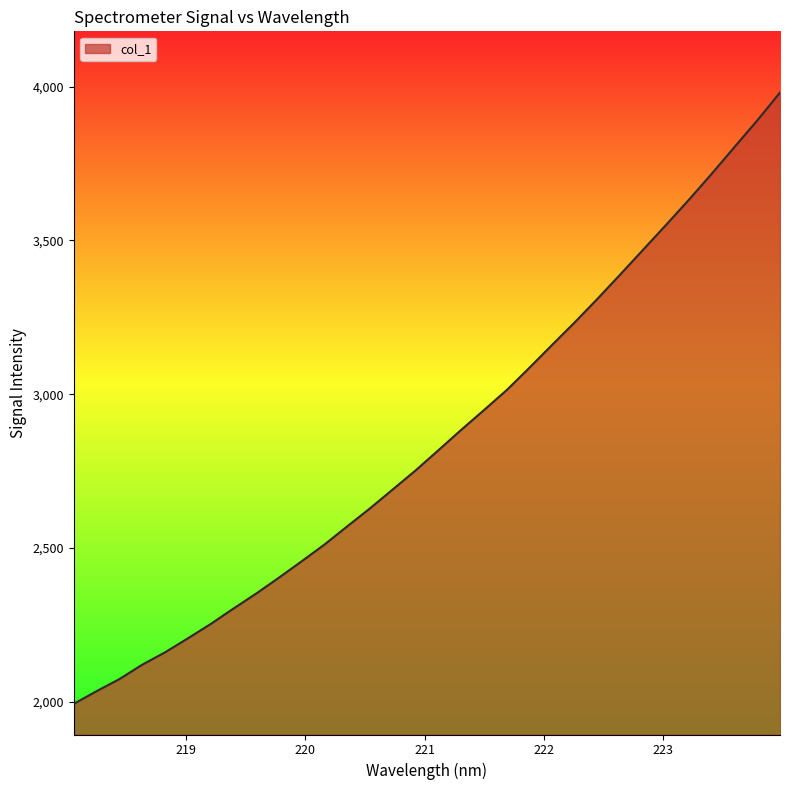

What is the minimum value shown in the chart?

1993.1